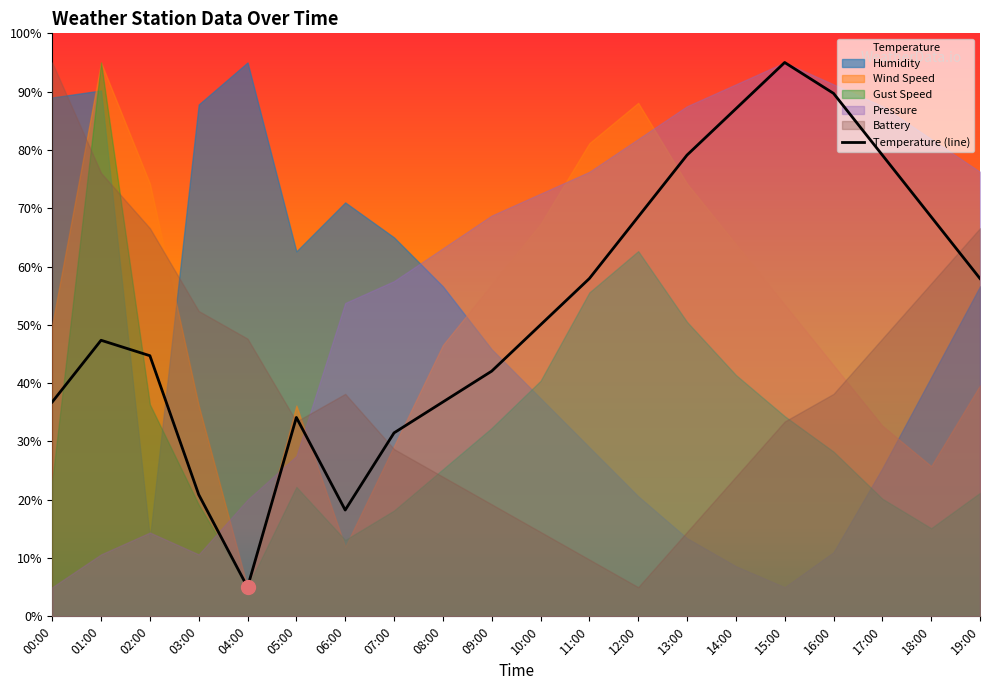

What is the value of the 14th point from the left?

79.1